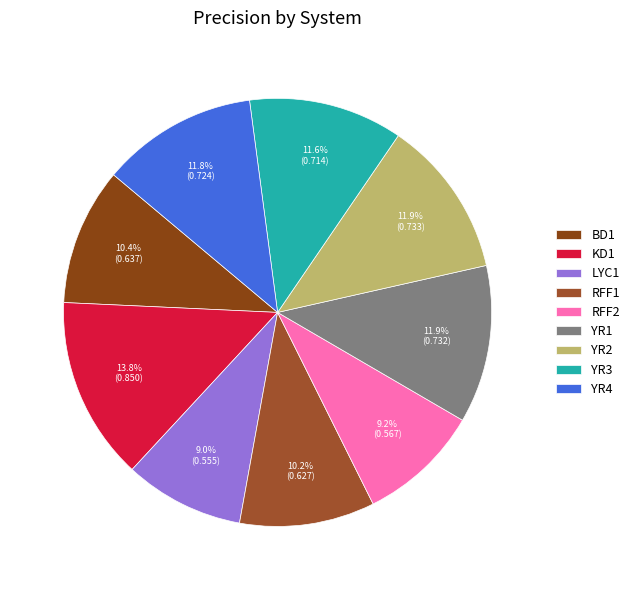

The YR3 slice represents 2% of the pie. True or false?

False